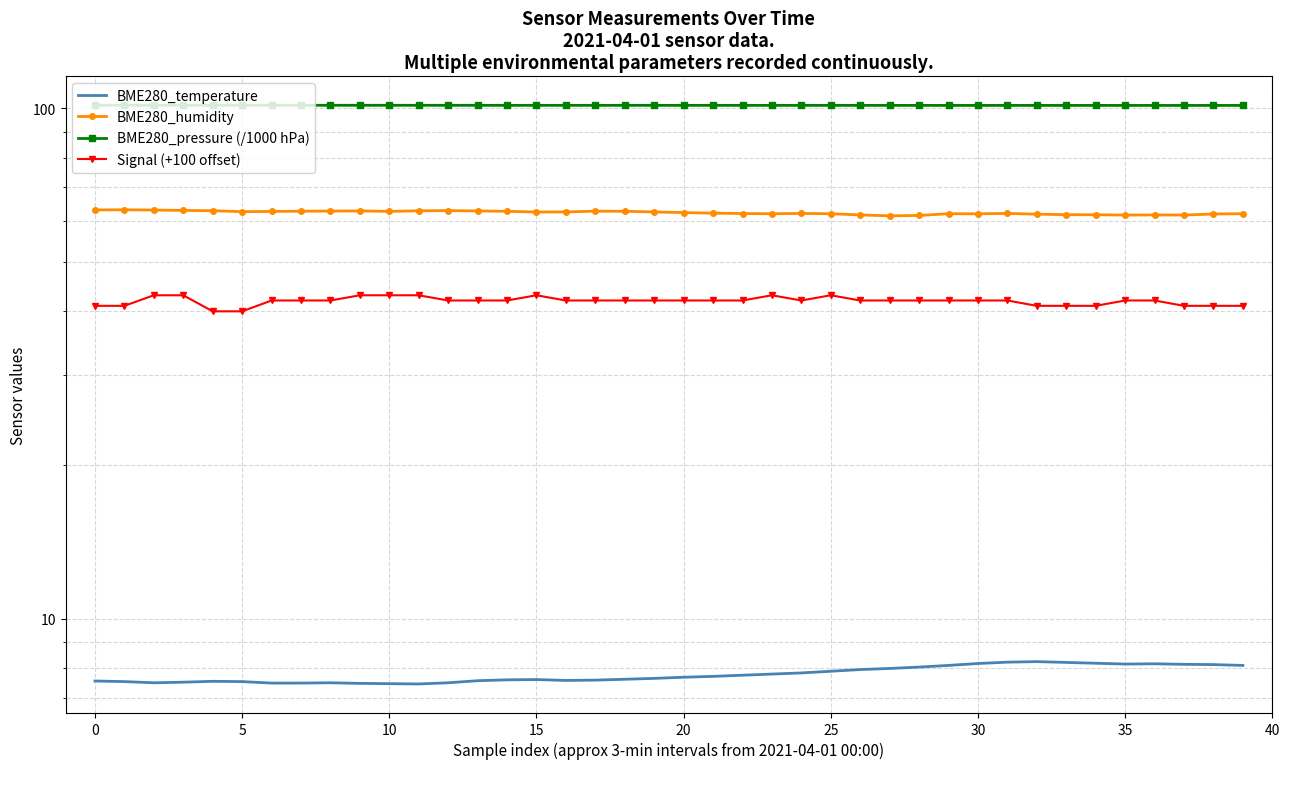

What is the difference between the Signal (+100 offset) values at 21 and 33?

1.0